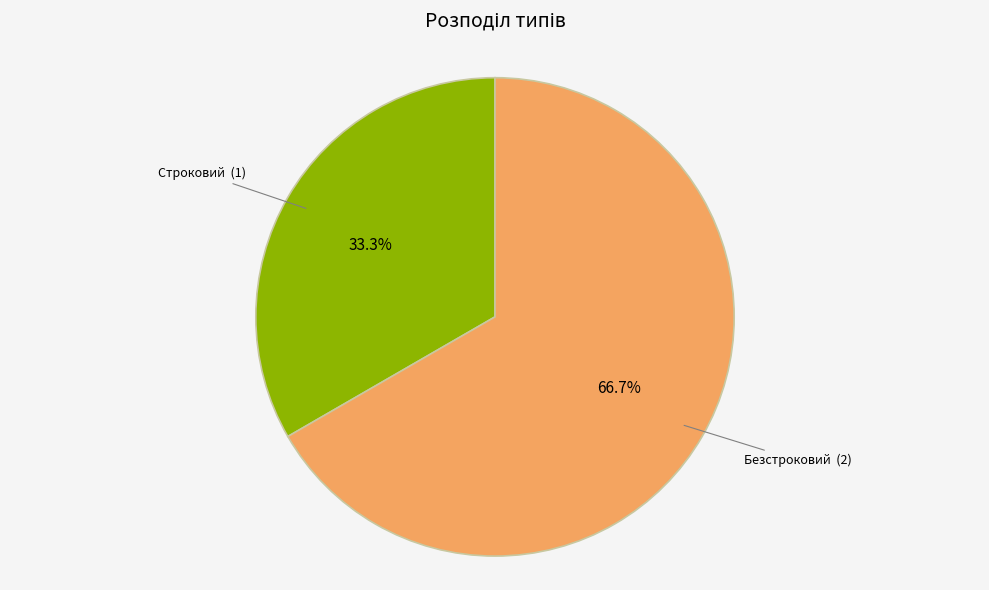

Does any single category account for the majority?

Yes